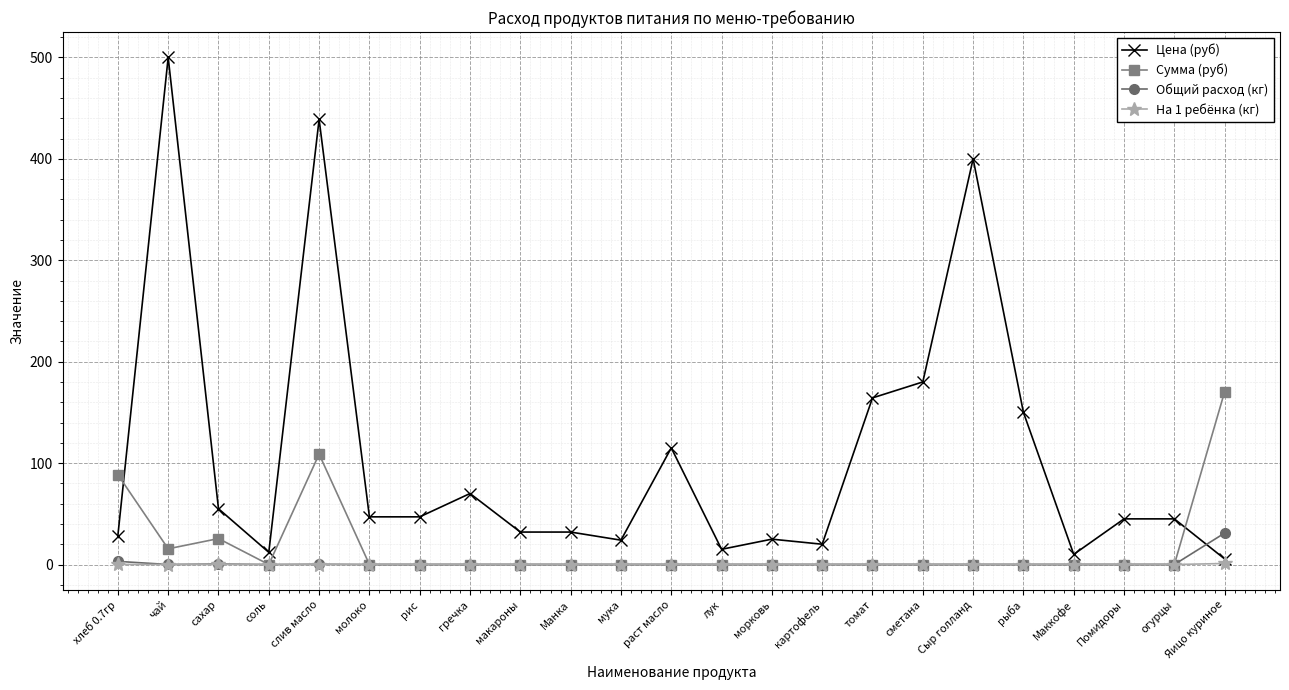

Which series has the largest total across all categories?

Цена (руб)